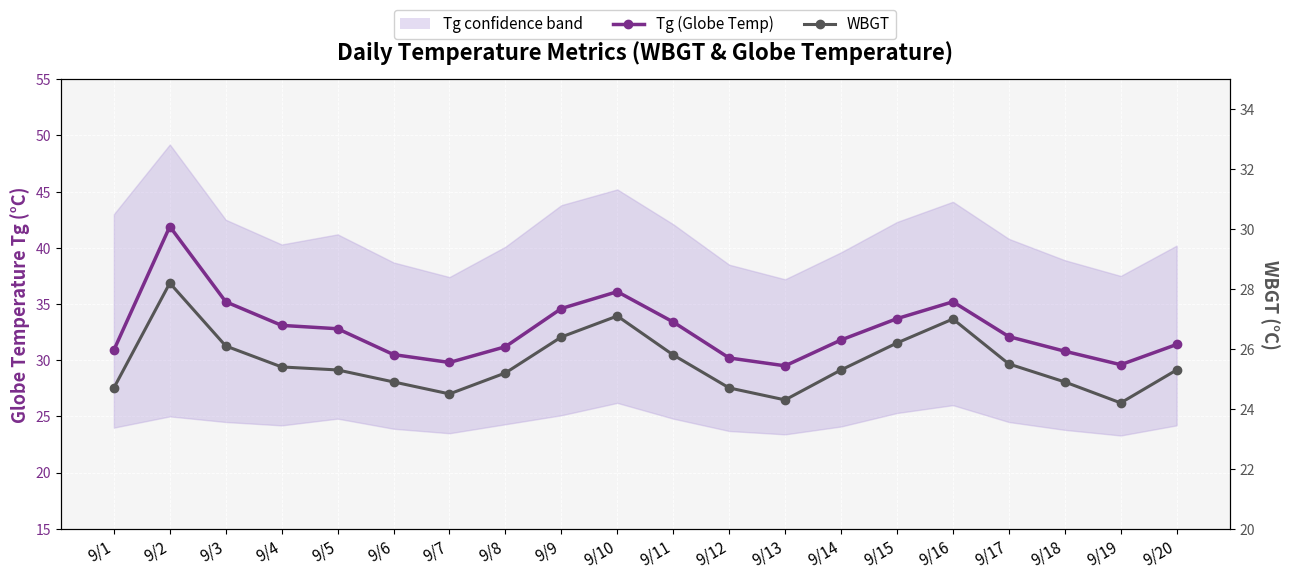

True or false: WBGT and Tg (Globe Temp) cross at least once.

False